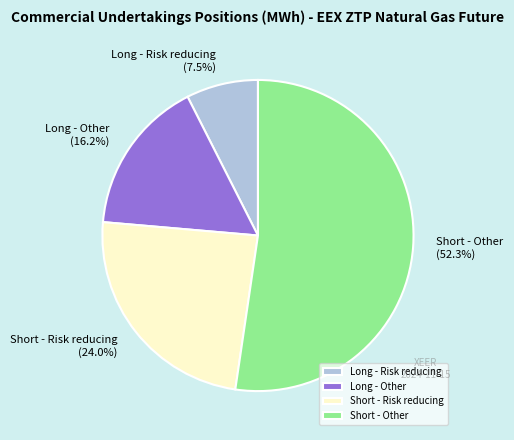

Is Short - Other the majority of the pie?

Yes